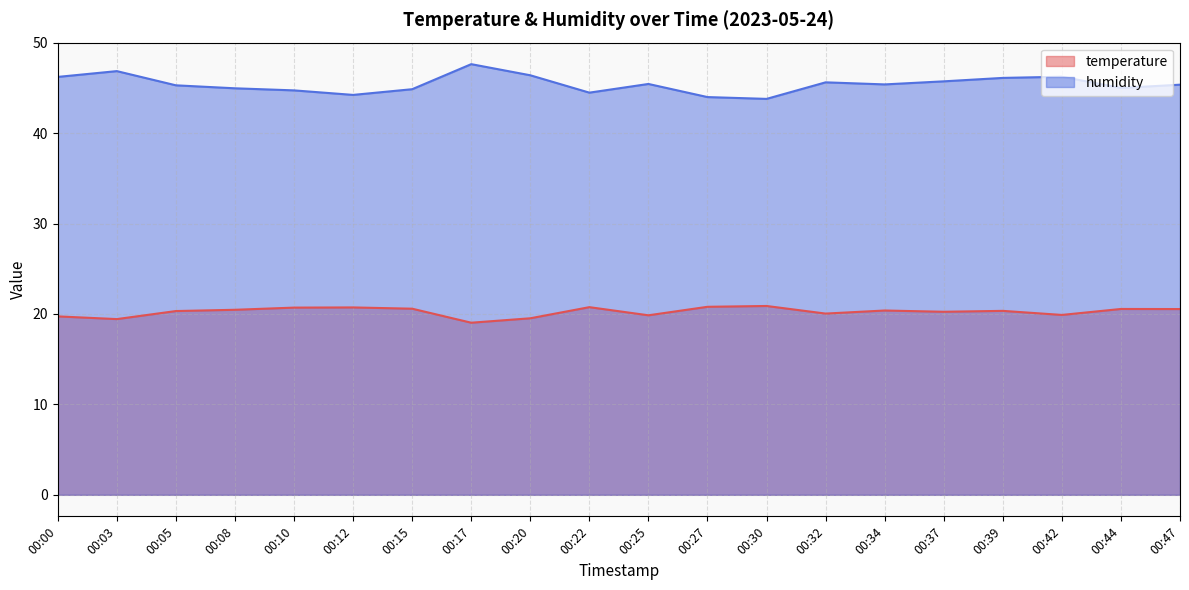

Is the value of temperature at 00:37 greater than the value of humidity at 00:10?

No